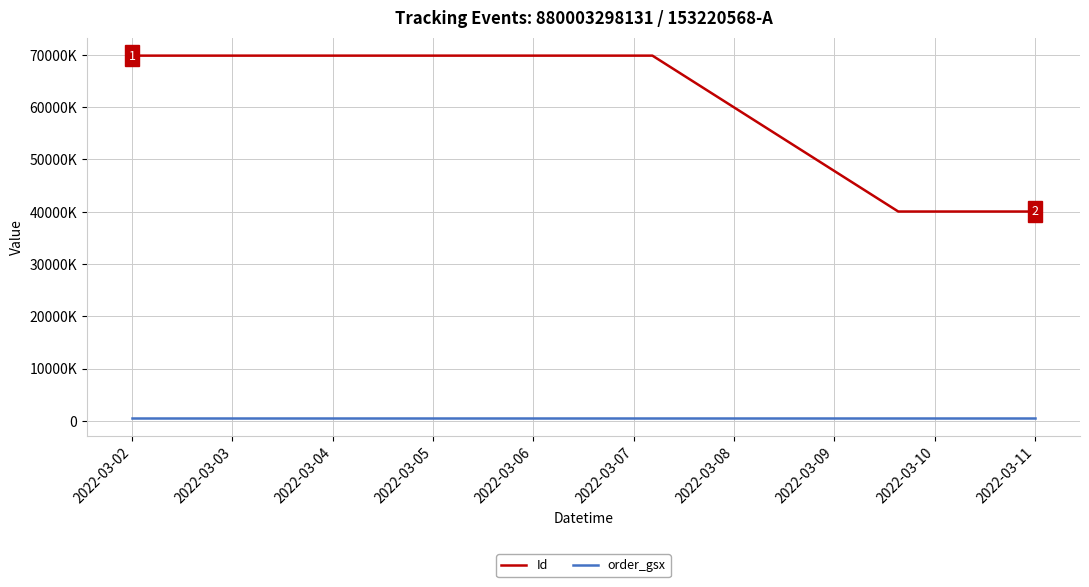

Does the chart have visible grid lines?

Yes